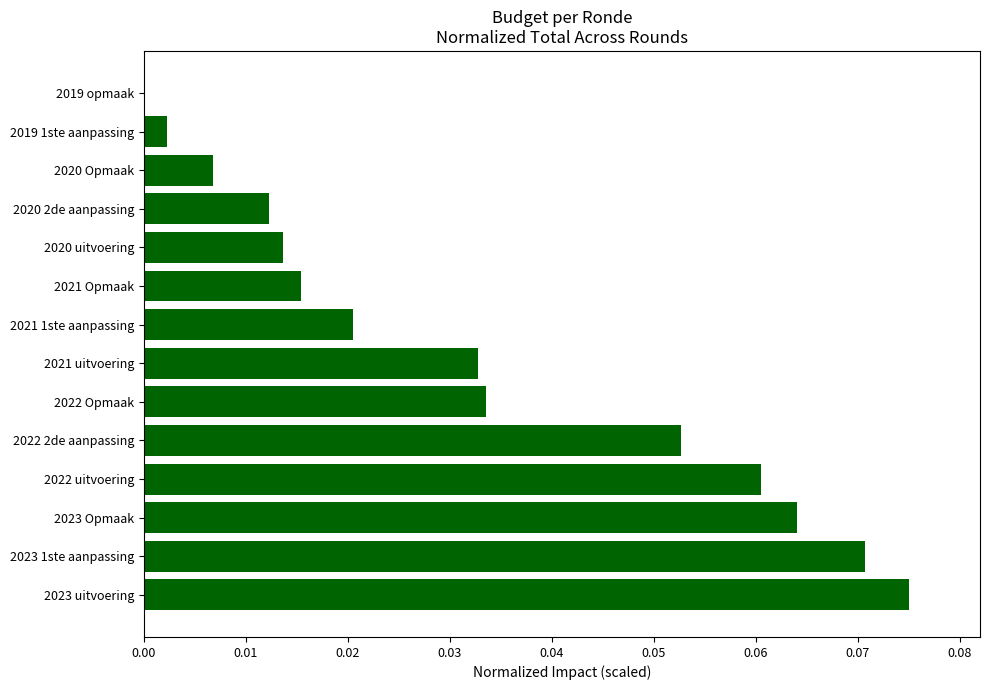

The value at 2021 1ste aanpassing is 0.0. True or false?

True